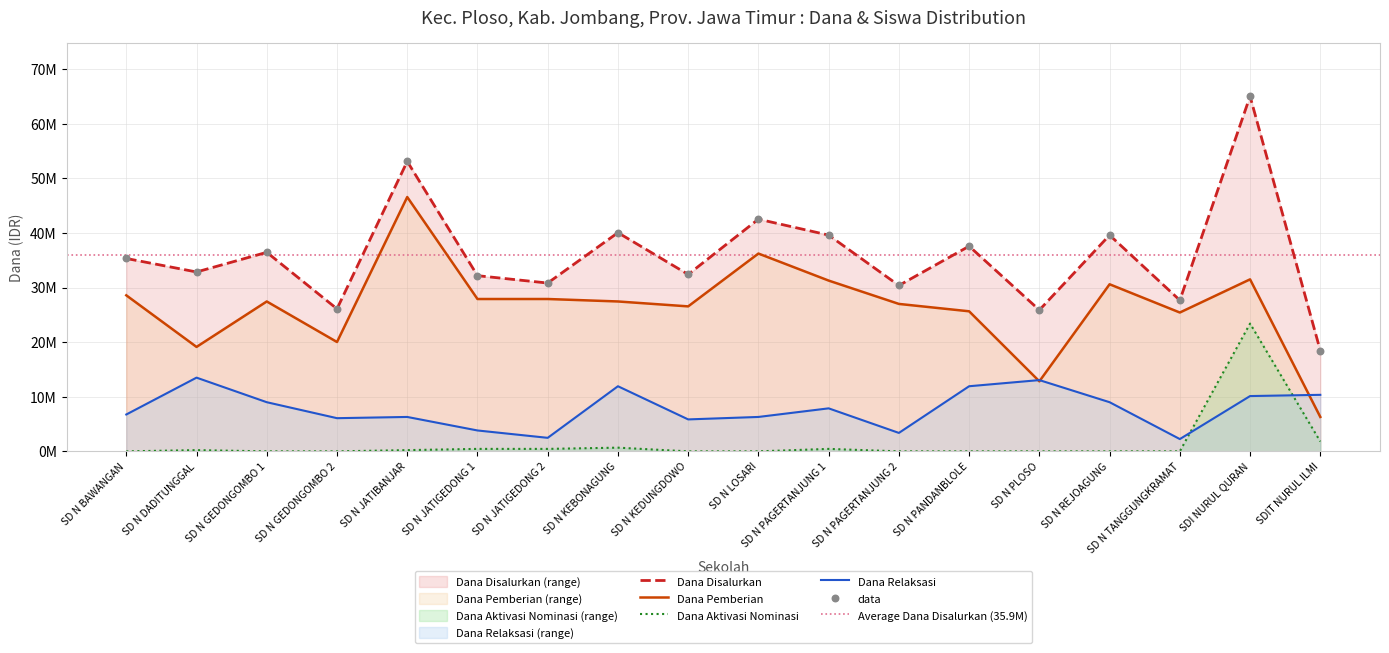

Which series contains the highest Y value?

dana_disalurkan